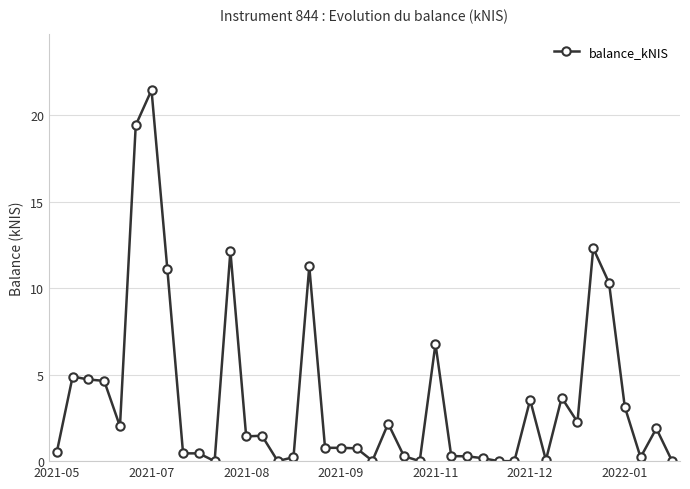

What is the value of the 13th point from the left?

1.4